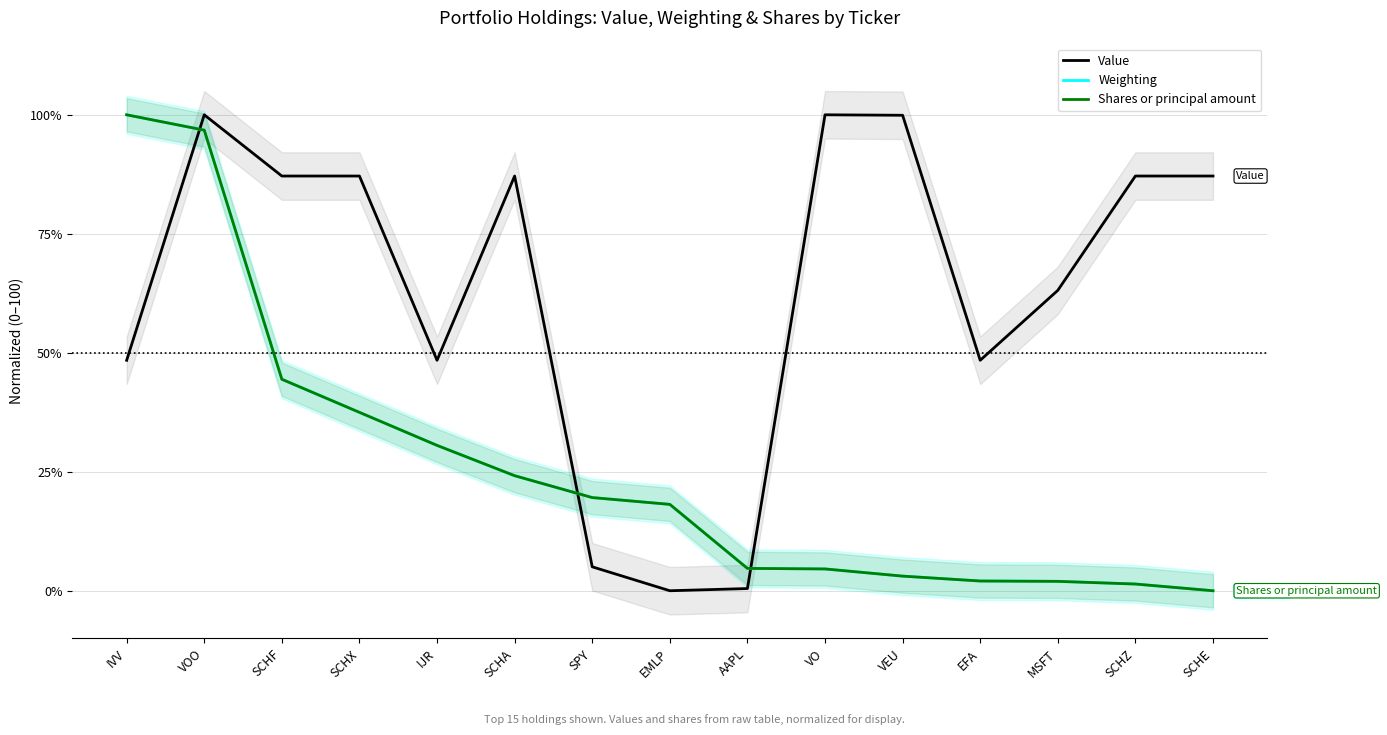

How many values in the Shares or principal amount series exceed 18?

8